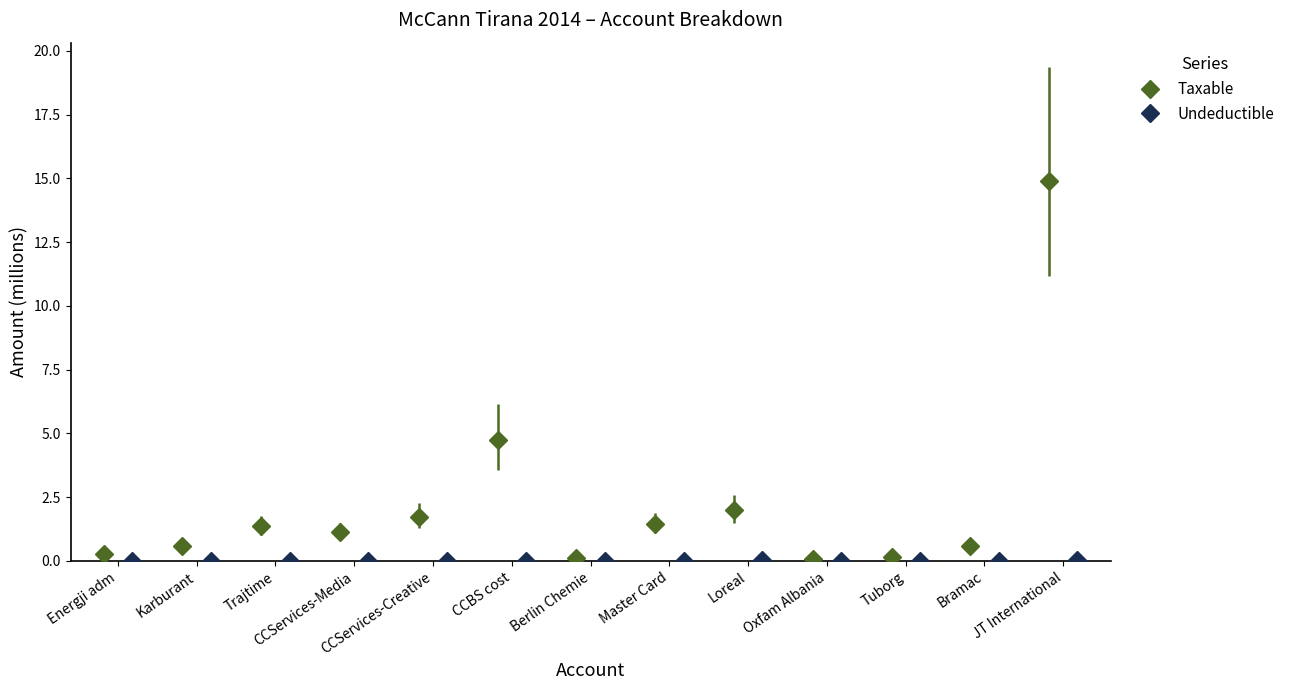

True or false: Taxable has more than 0 interior local peaks.

True